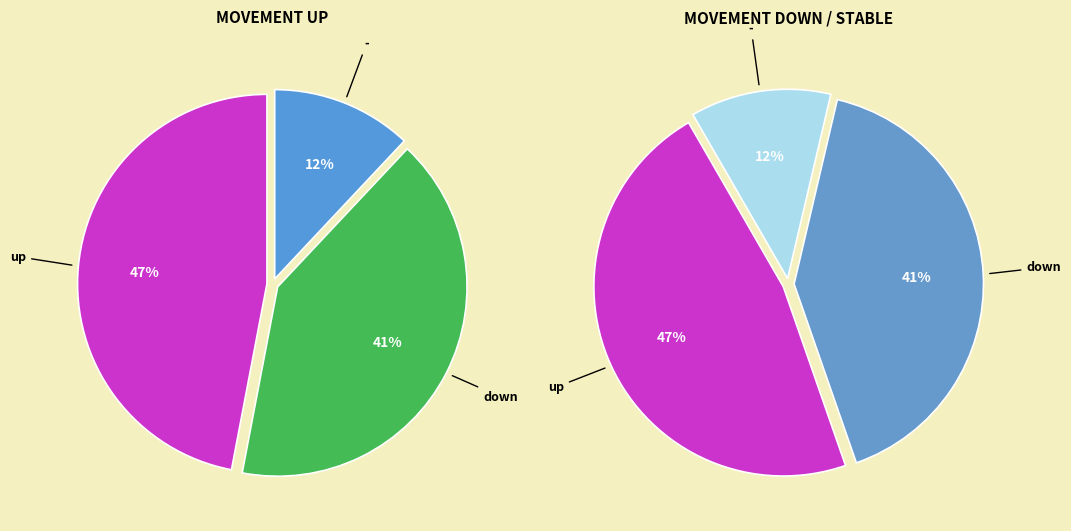

Count the number of slices in the pie.

3